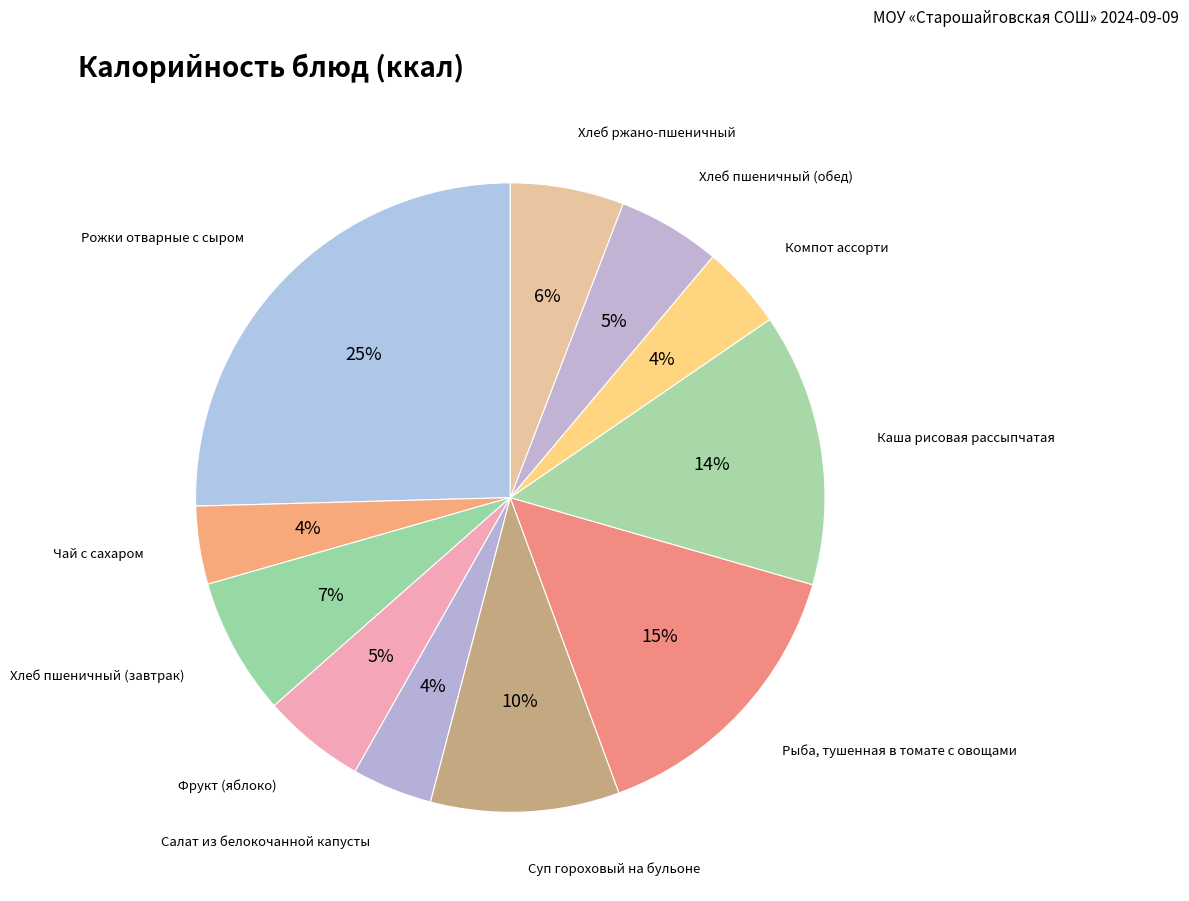

How many slices are in this pie chart?

11